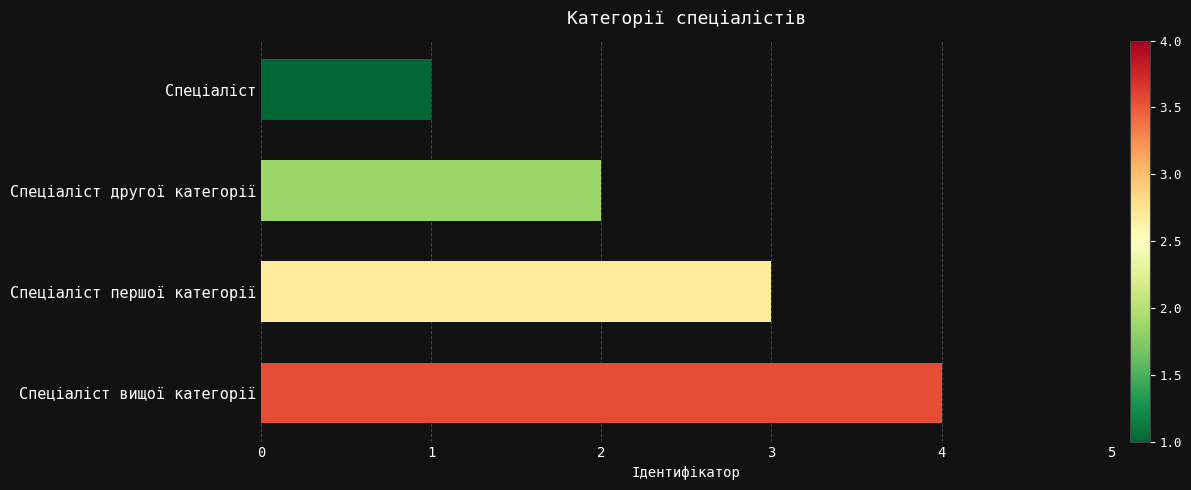

Rank the categories by value from lowest to highest.

Спеціаліст, Спеціаліст другої категорії, Спеціаліст першої категорії, Спеціаліст вищої категорії